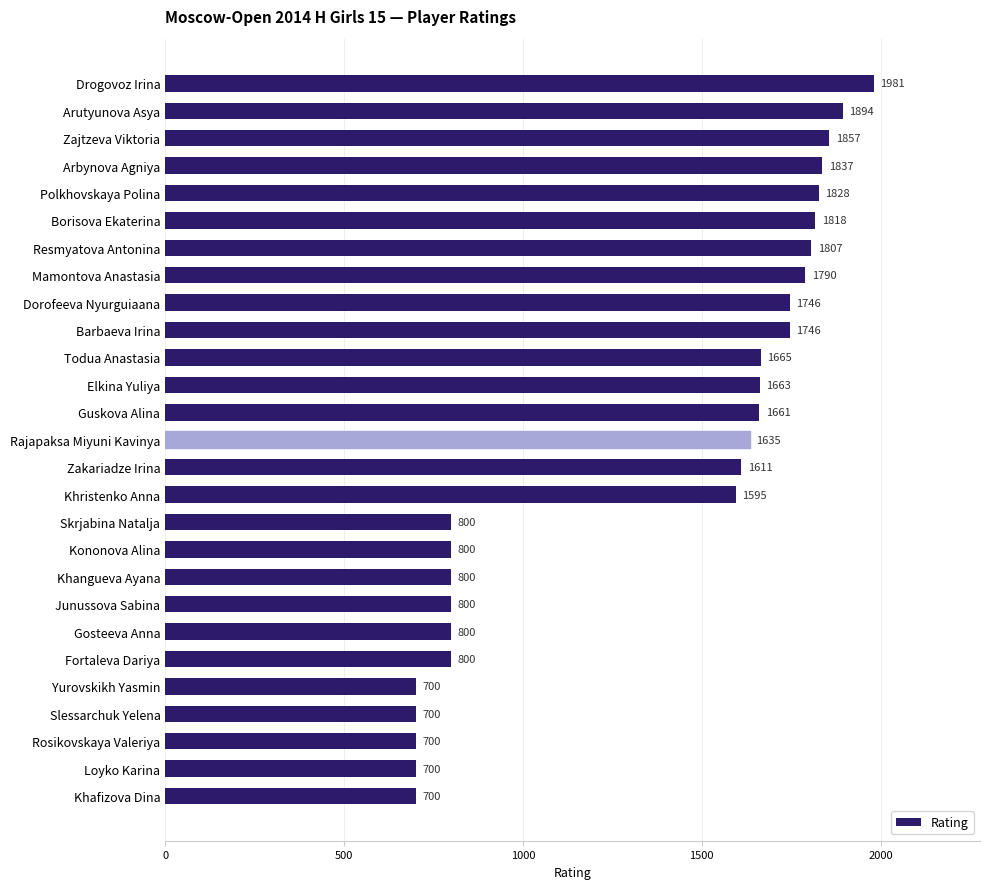

Reading top to bottom, list all the values displayed in this chart.

1981	1894	1857	1837	1828	1818	1807	1790	1746	1746	1665	1663	1661	1635	1611	1595	800	800	800	800	800	800	700	700	700	700	700